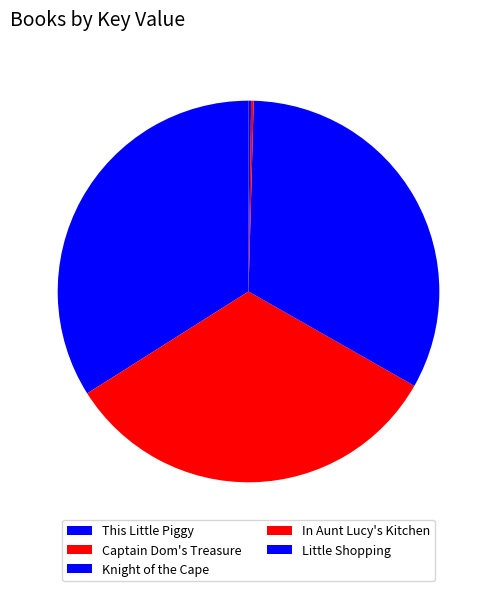

How many slices are in this pie chart?

5